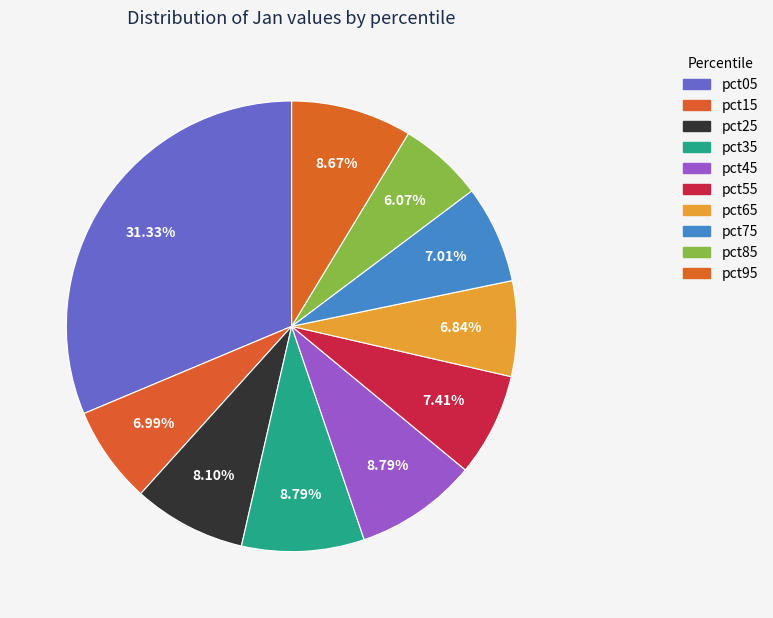

Rank the categories by value from lowest to highest.

pct85, pct65, pct15, pct75, pct55, pct25, pct95, pct45, pct35, pct05